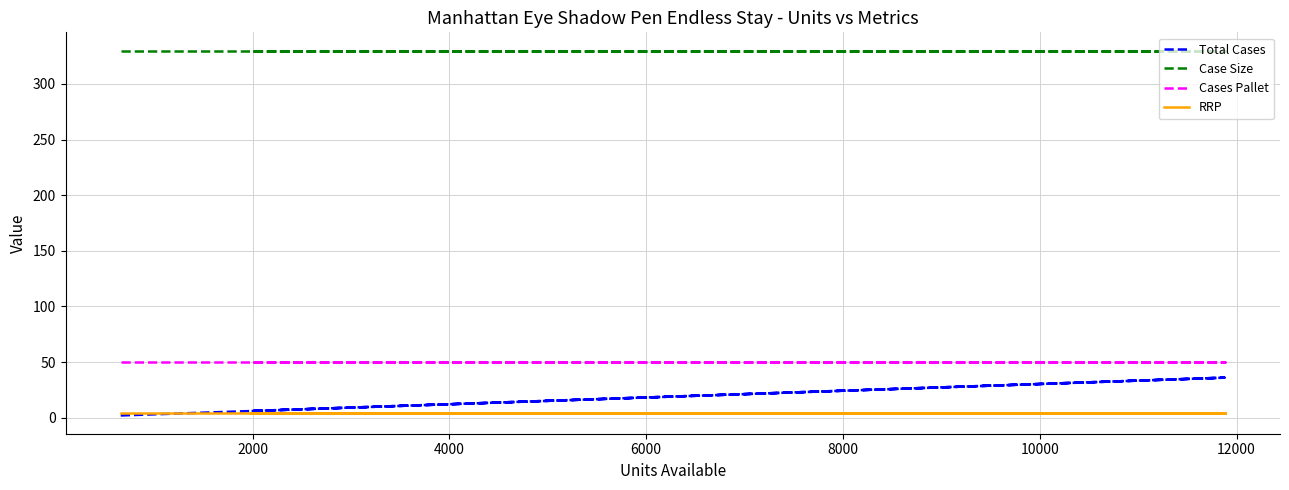

Which series has the largest total across all categories?

Case Size